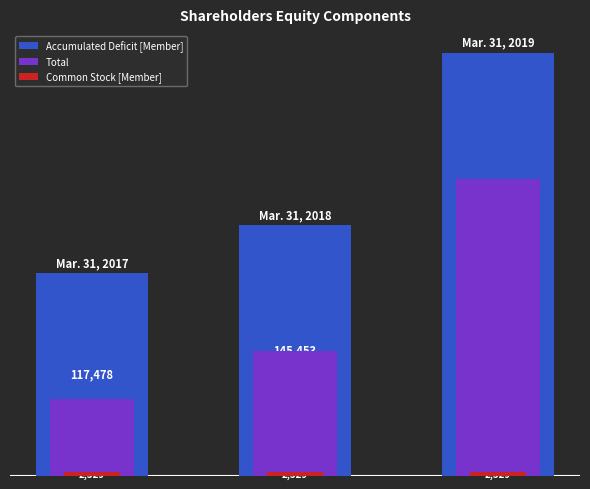

Are the bars horizontal?

No